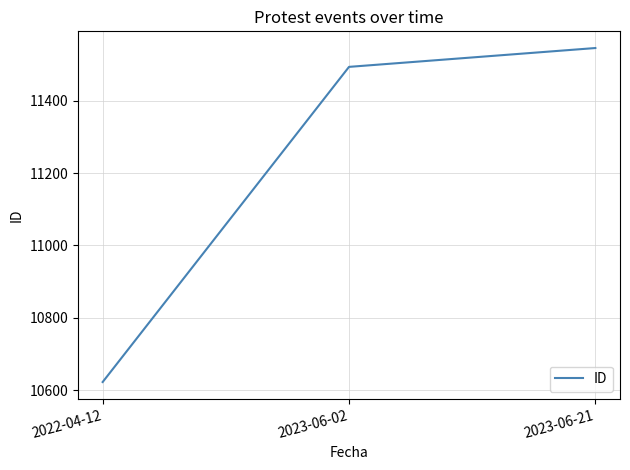

What is the greatest value displayed?

11545